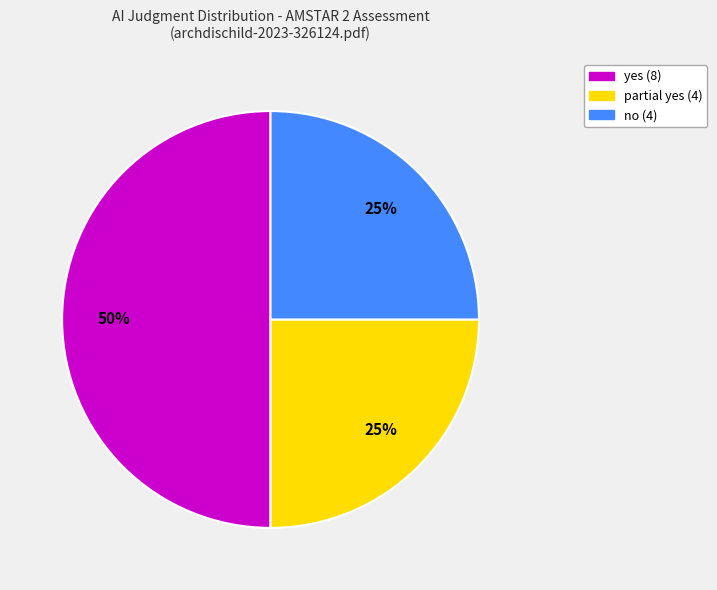

Is it true that no is 25% of the pie?

True